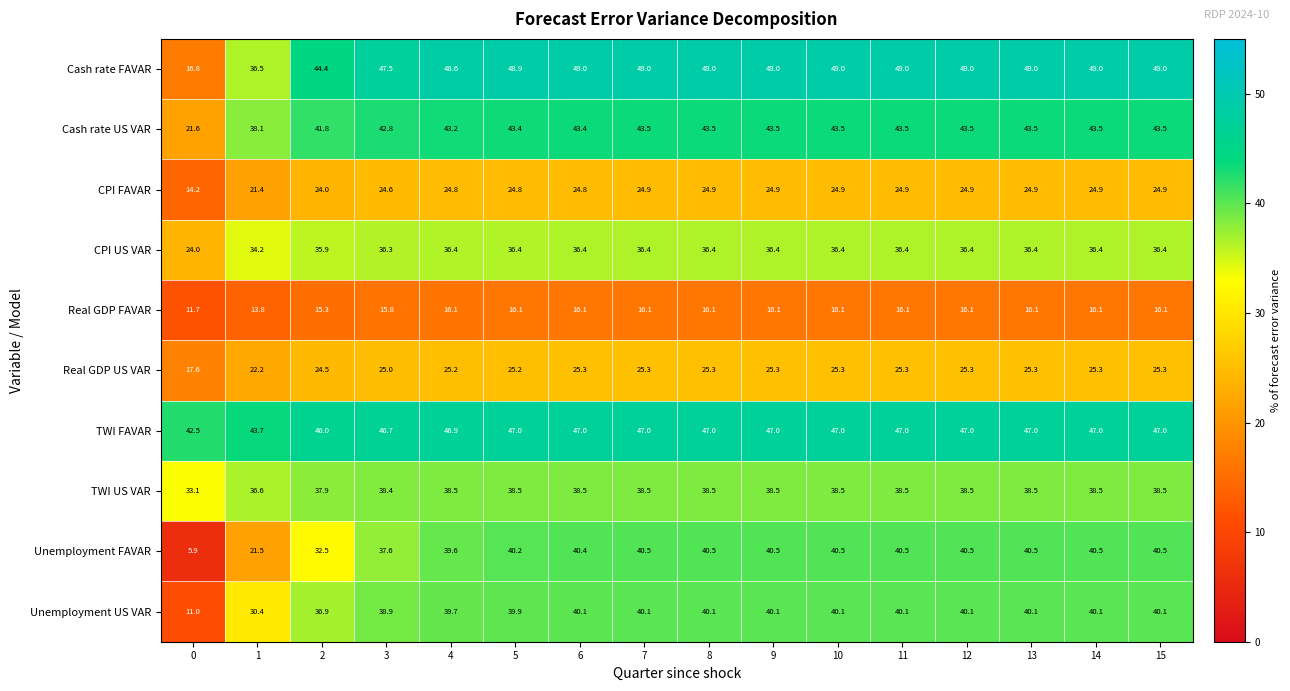

True or false: TWI FAVAR has a value of 15.6 at 14.

False